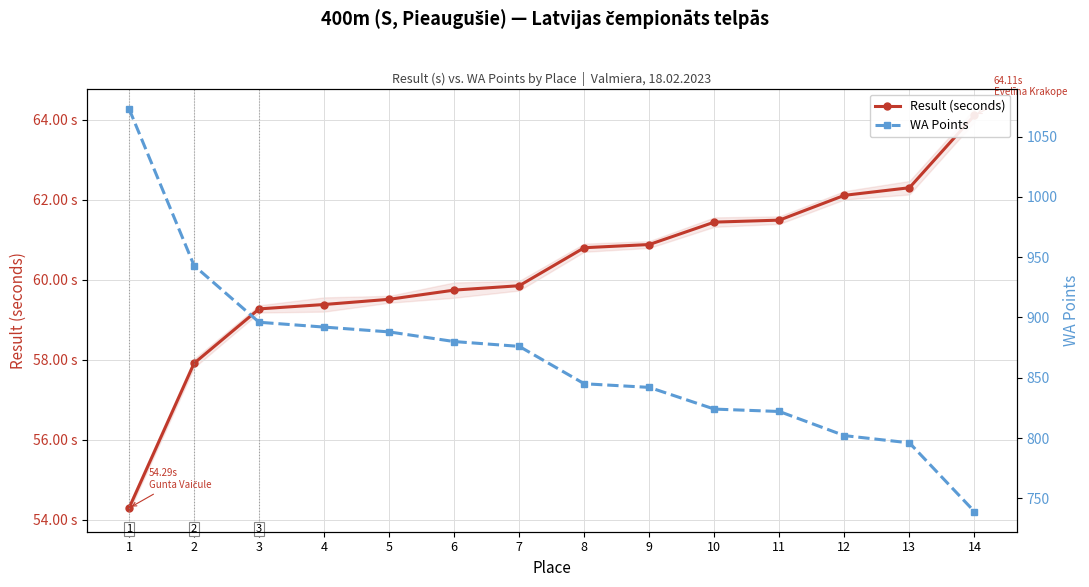

How many series are shown in this chart?

2